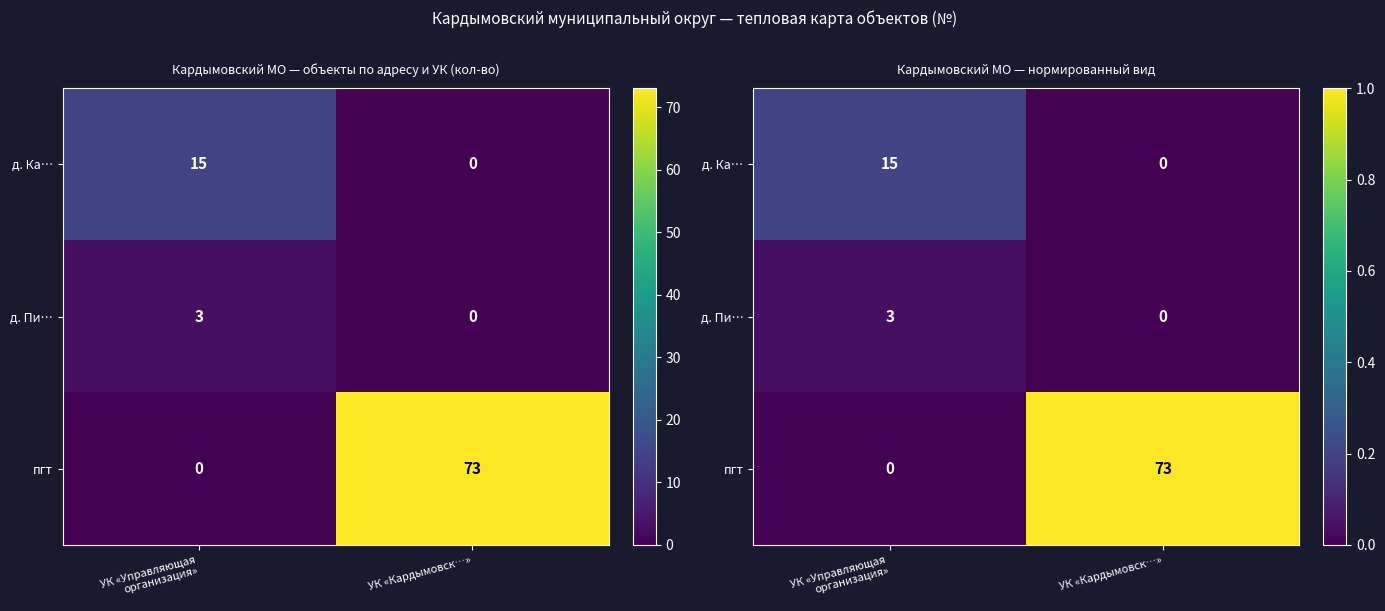

How many values in the д. Пи… series exceed 0?

1